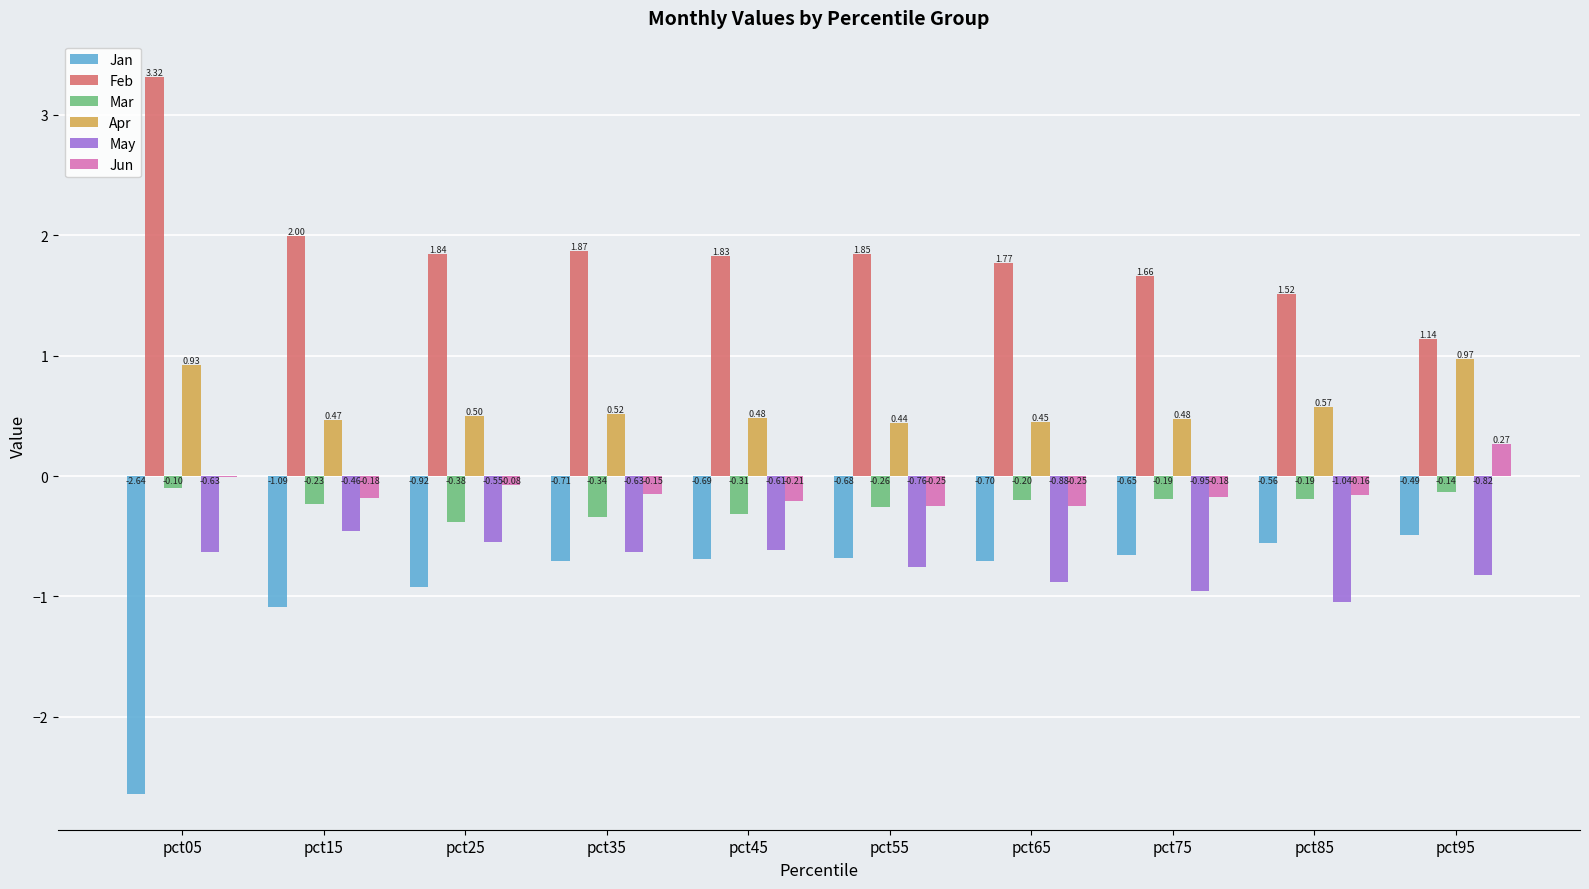

What is the sum of all Mar values?

-2.3